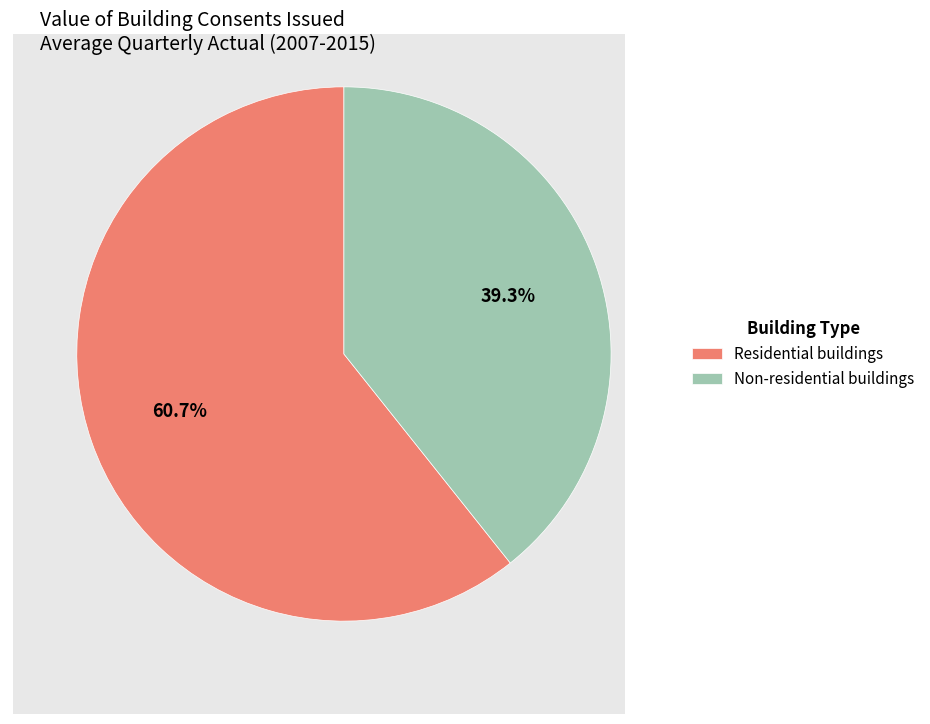

How much of the chart is everything except Non-residential buildings?

60.7%